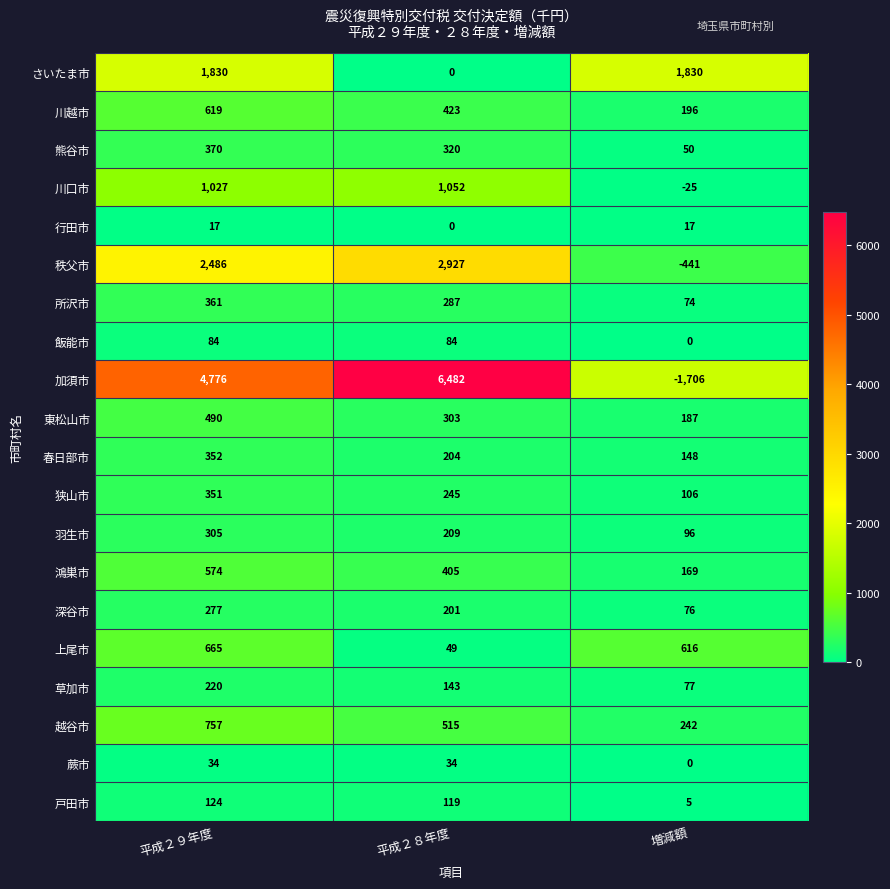

List the series in order of their peak value, lowest first.

行田市, 蕨市, 飯能市, 戸田市, 草加市, 深谷市, 羽生市, 狭山市, 春日部市, 所沢市, 熊谷市, 東松山市, 鴻巣市, 川越市, 上尾市, 越谷市, 川口市, さいたま市, 秩父市, 加須市